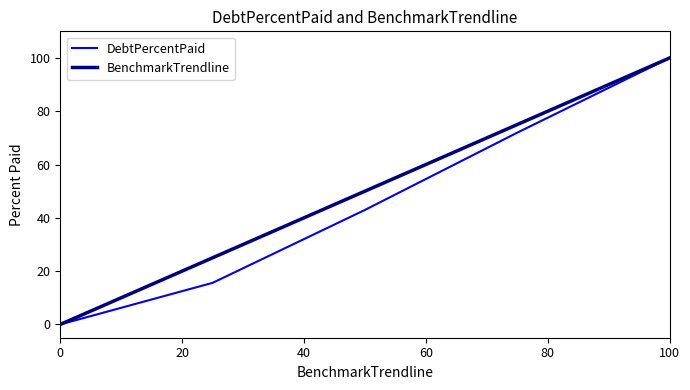

What is the highest value of the DebtPercentPaid series?

100.0